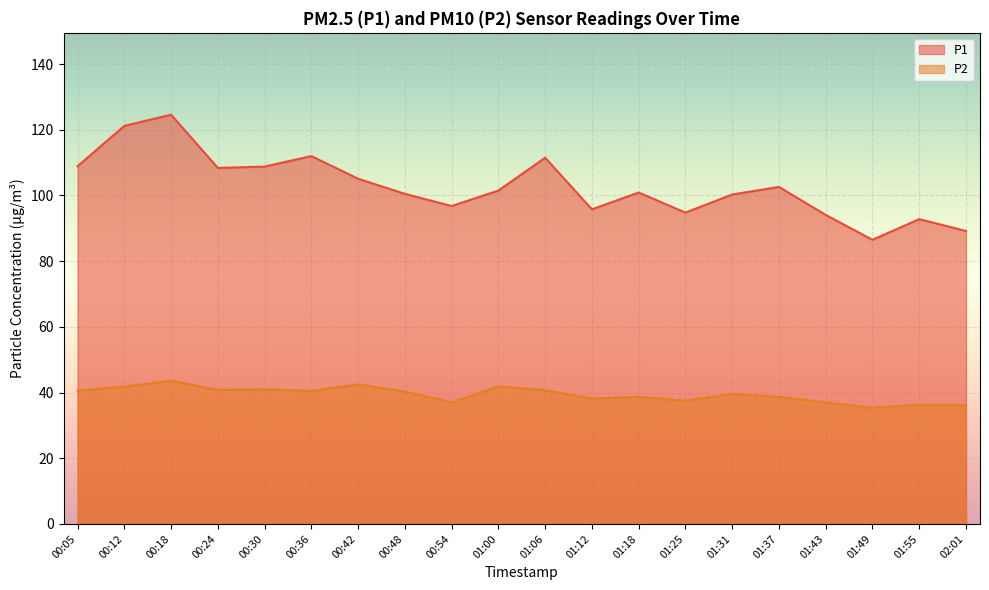

What is the difference between the maximum and minimum values in the P2 series?

8.2